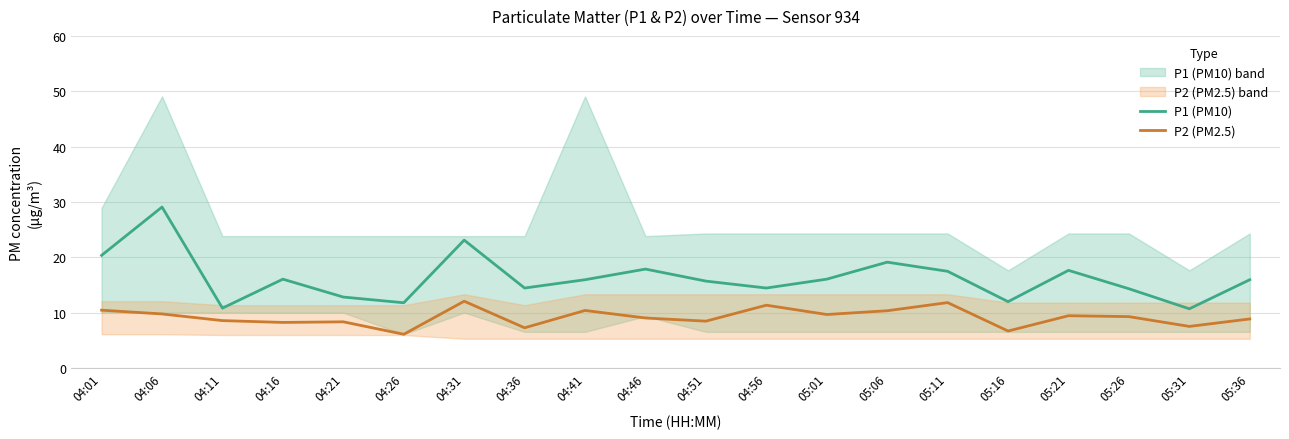

Rank the series by their maximum value, from highest to lowest.

P1, P2